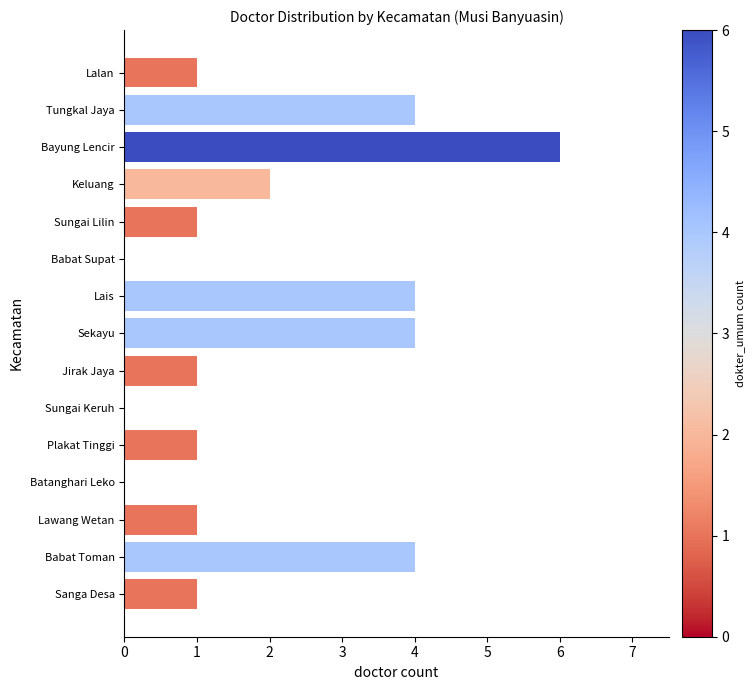

At which category does the chart reach its peak across all series?

Bayung Lencir